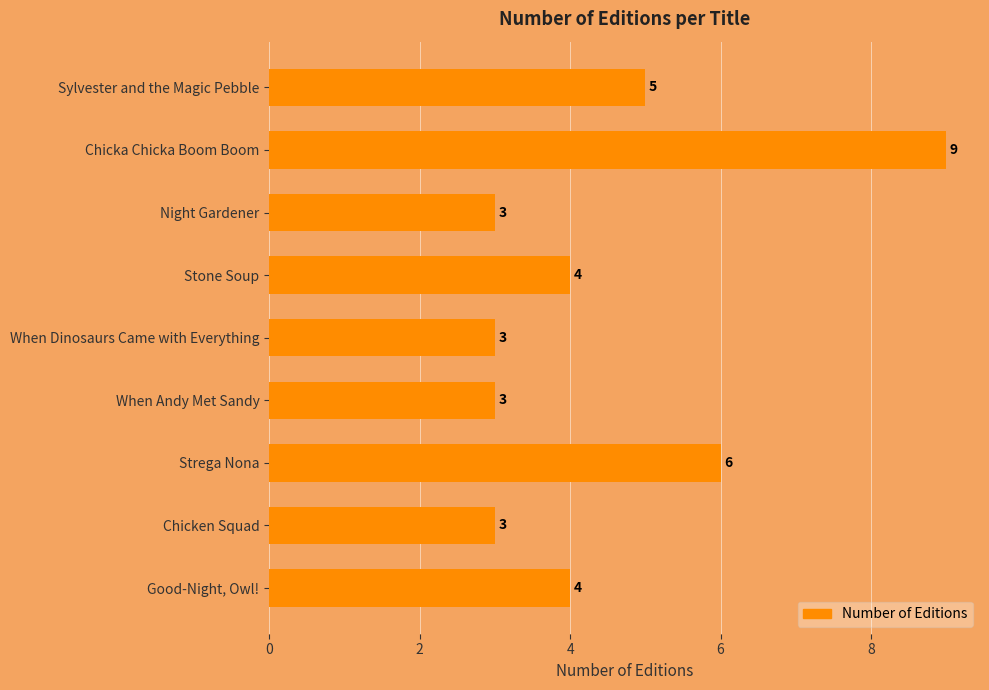

What is the value of the 2nd bar from the top?

9